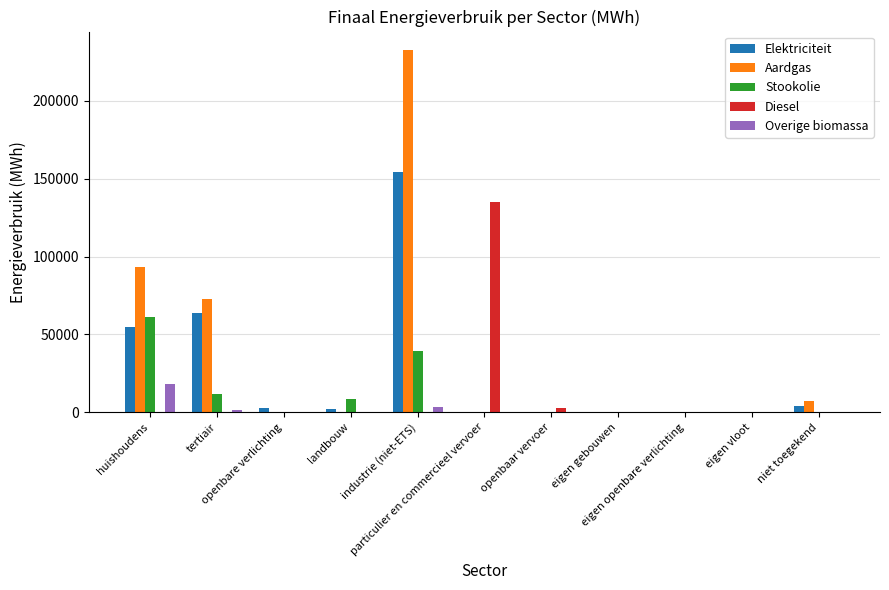

What are all the series names shown in the legend?

Elektriciteit, Aardgas, Stookolie, Diesel, Overige biomassa